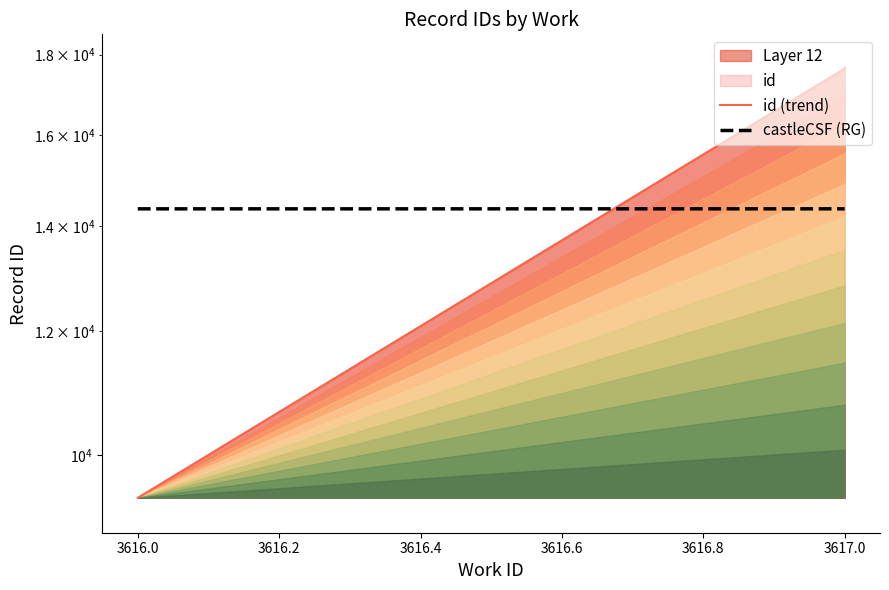

Which has a higher value, 3617 or 3617?

3617